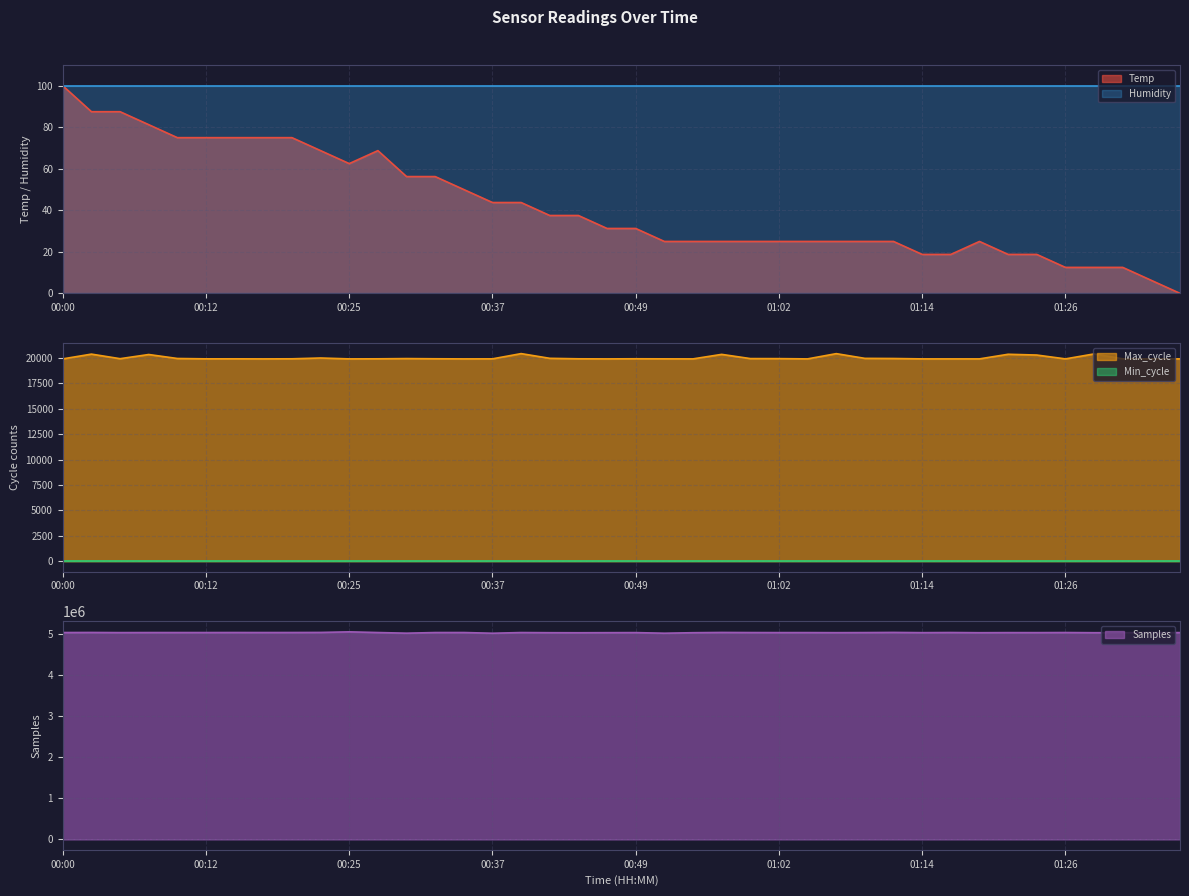

What is the highest value of the Humidity series?

99.9